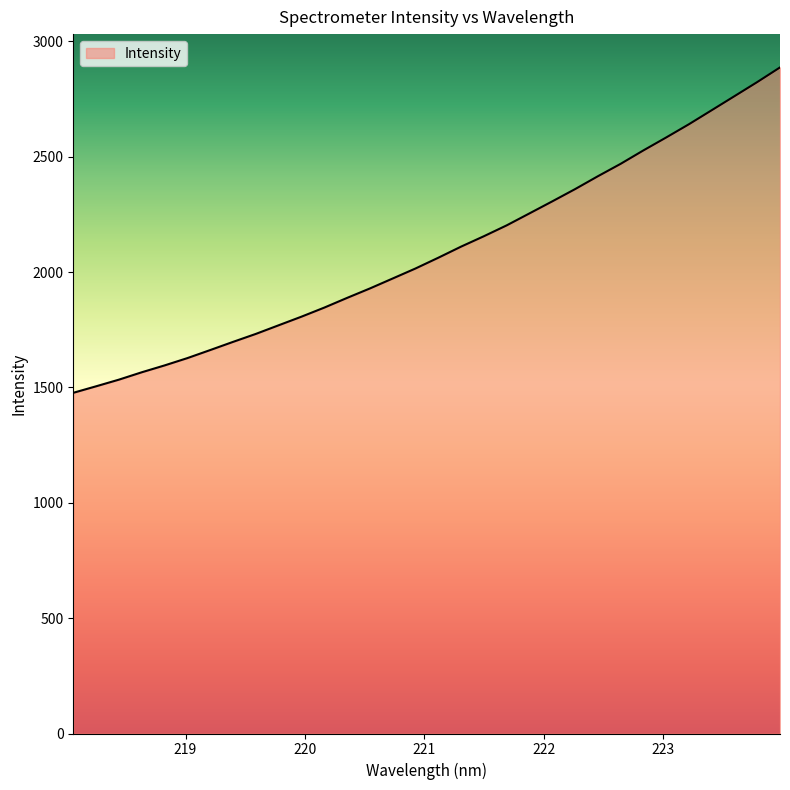

What is the smallest value displayed?

1476.8